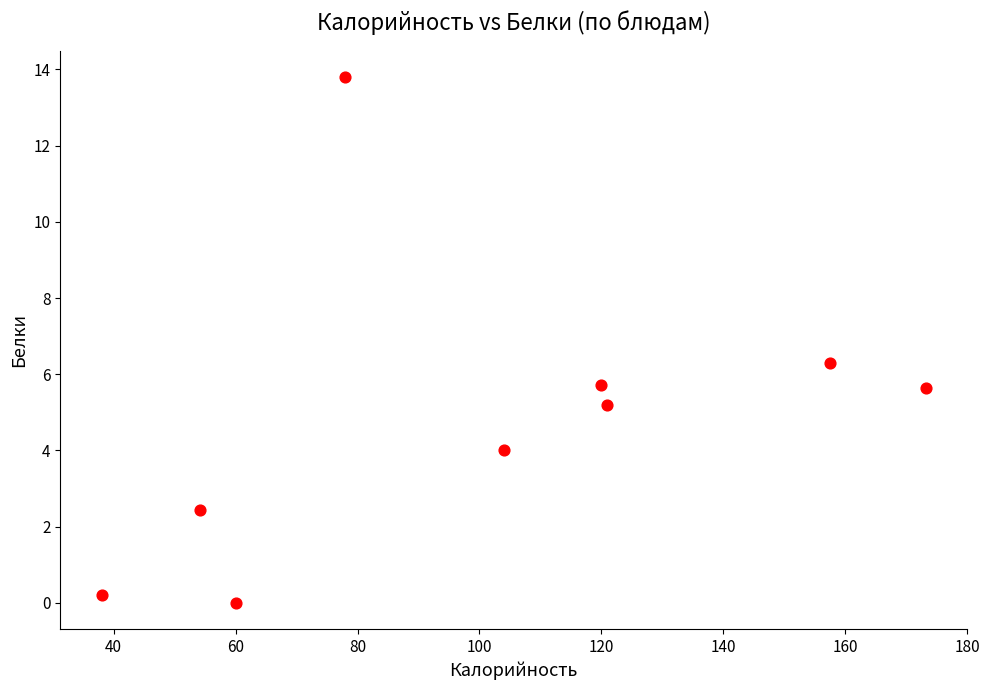

What is the average Y value?

4.8